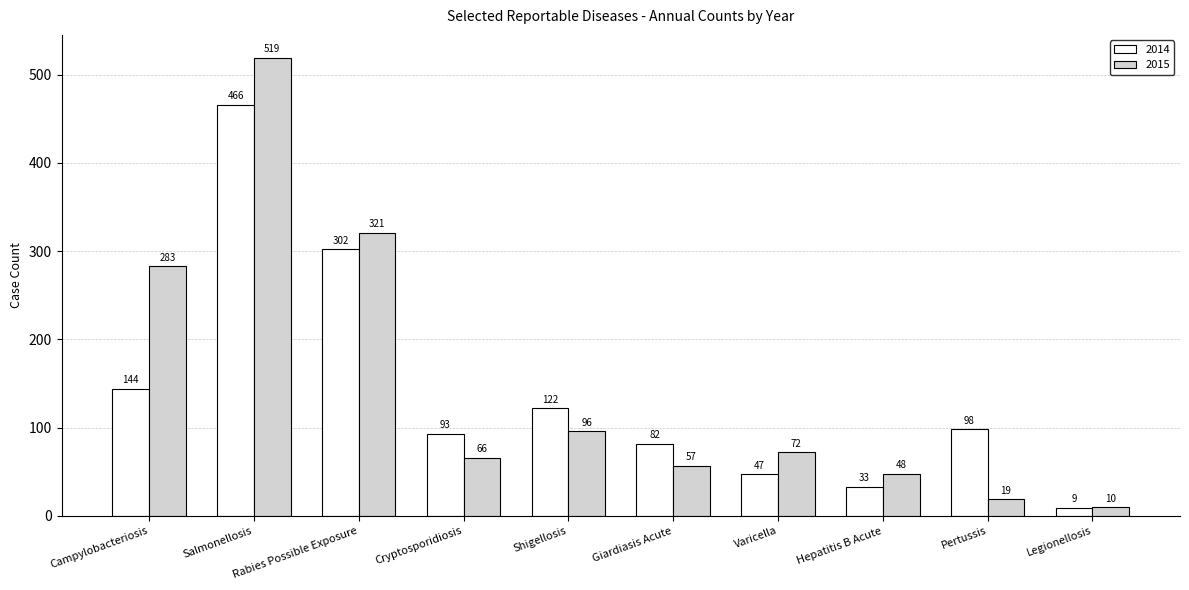

Which series changed the most between Giardiasis Acute and Varicella?

2014